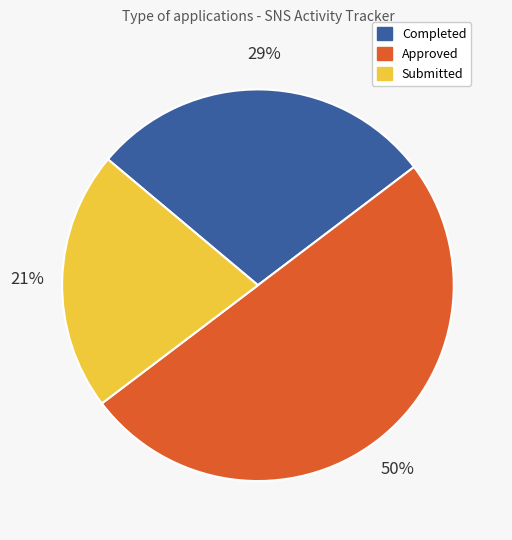

Which category has the biggest portion of the pie?

Approved